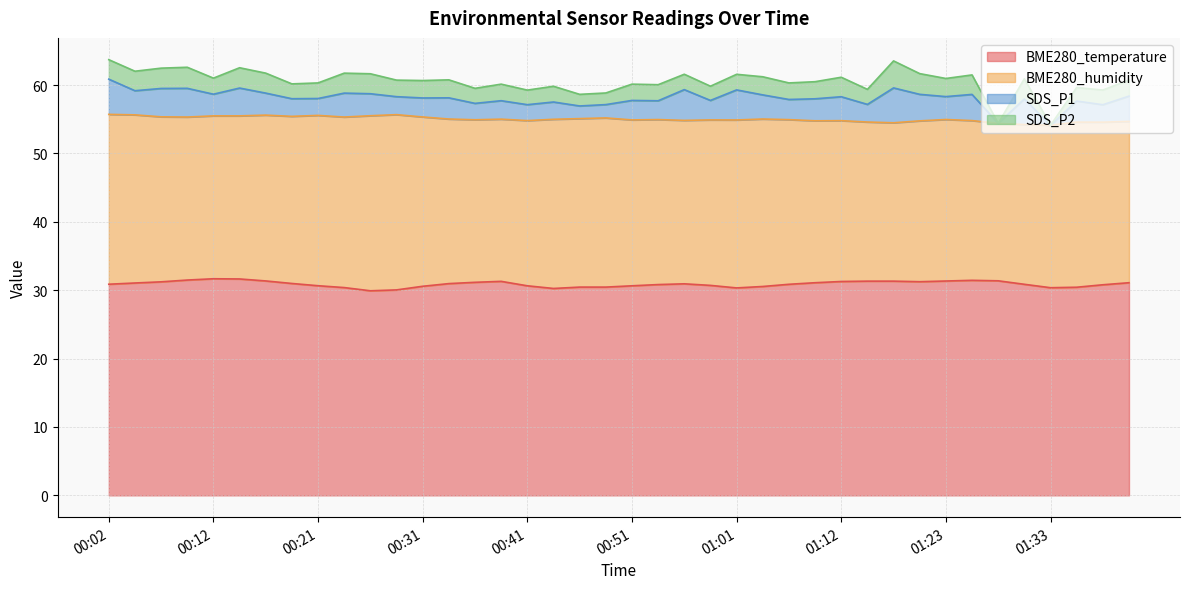

Rank the series by their maximum value, from lowest to highest.

SDS_P2, SDS_P1, BME280_humidity, BME280_temperature